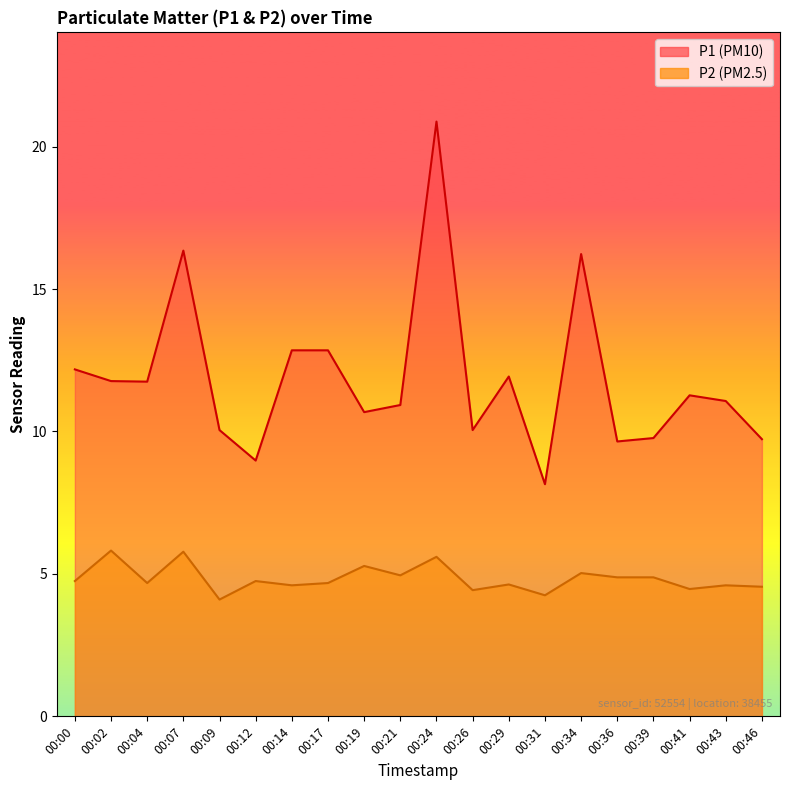

Where is P2 nearest to the value 4?

00:09